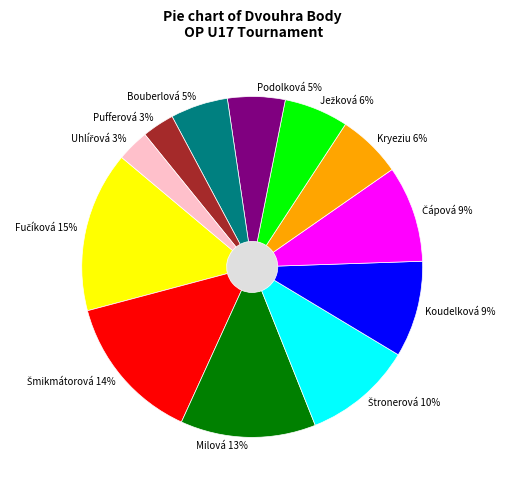

To the nearest percent, what is the combined percentage of Fučíková Zuzana and Štronerová Michaela?

26%